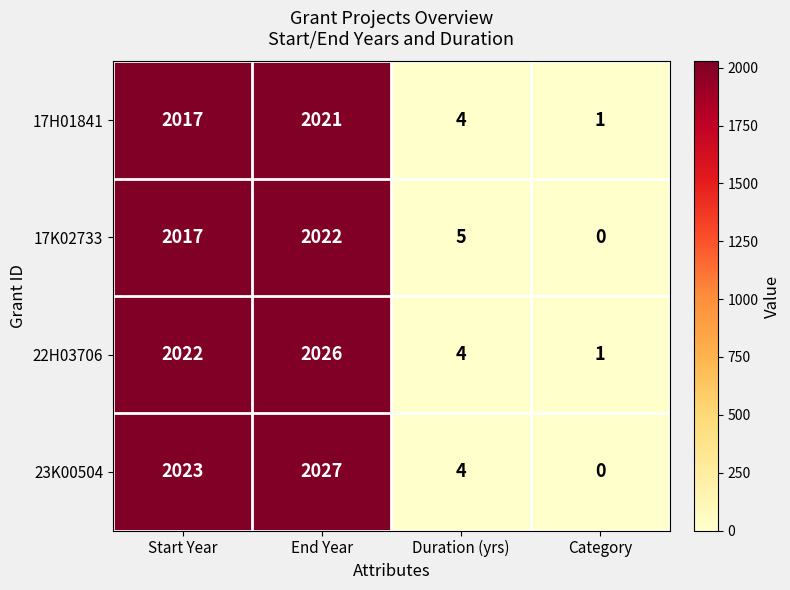

What is the maximum value shown in the chart?

2027